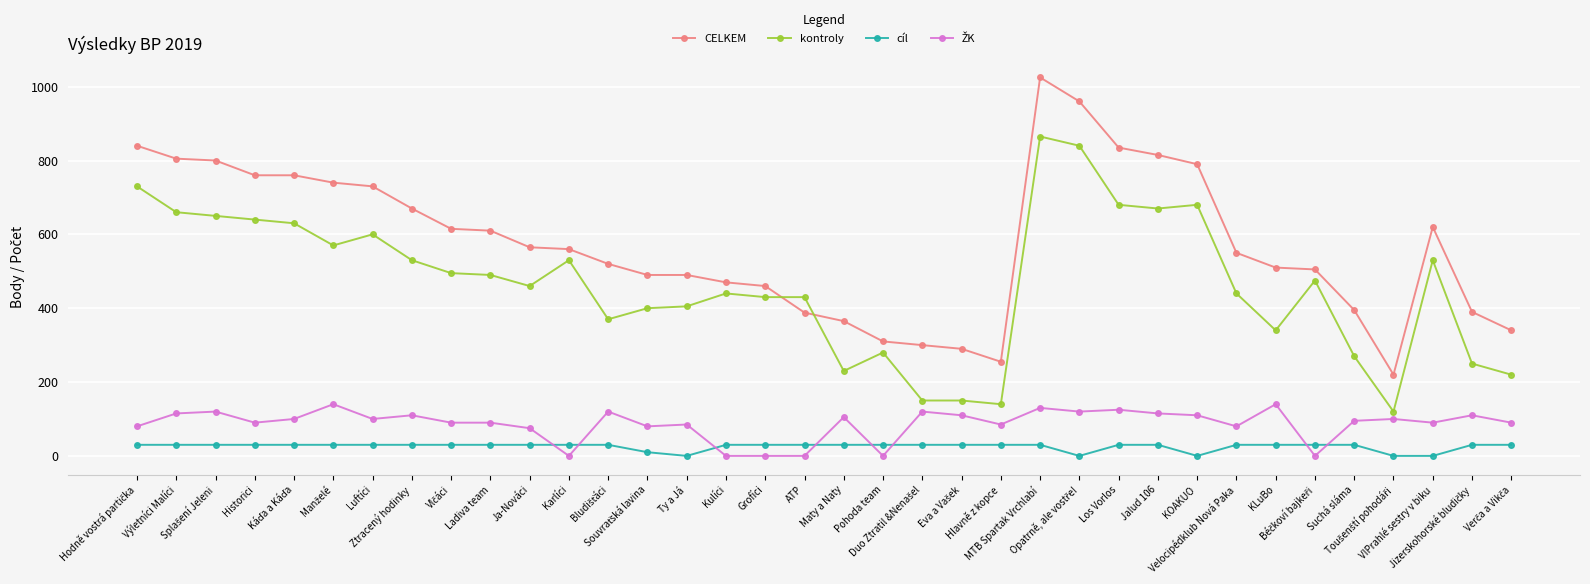

Which series has the widest spread of values?

CELKEM